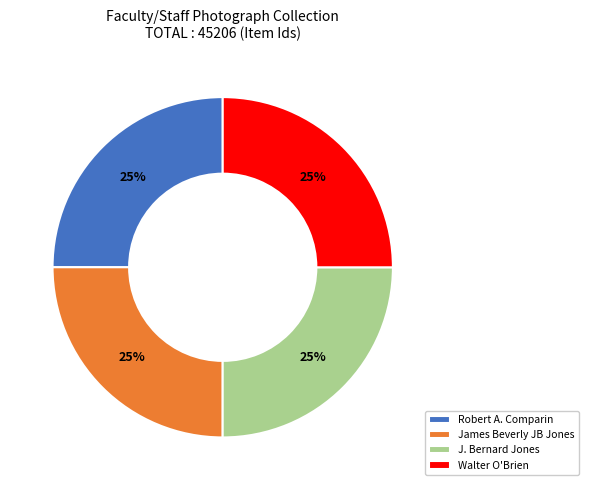

To the nearest percent, what is the average slice percentage?

25%